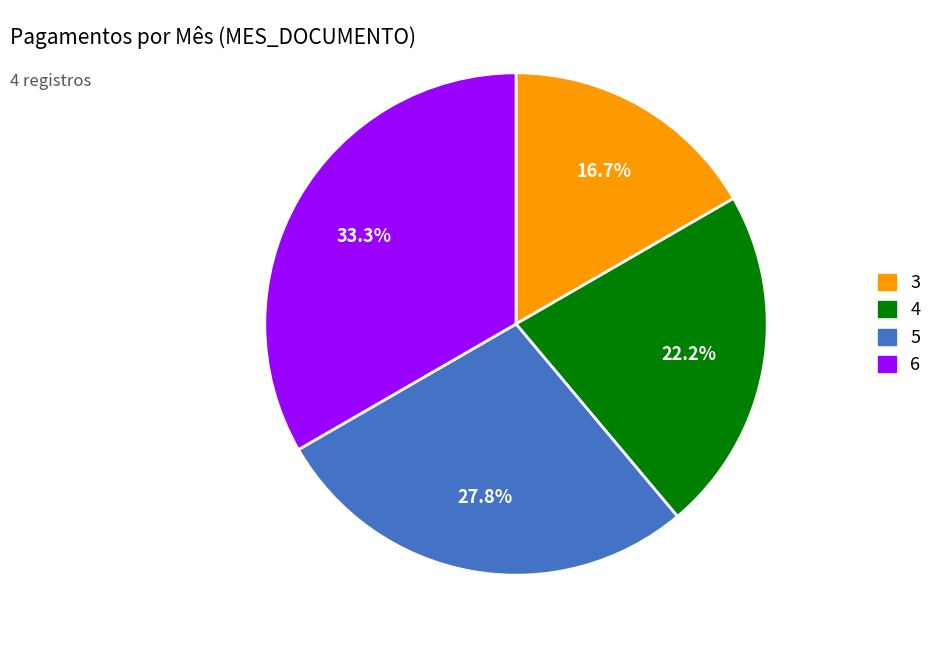

Is there a majority slice in this chart?

No